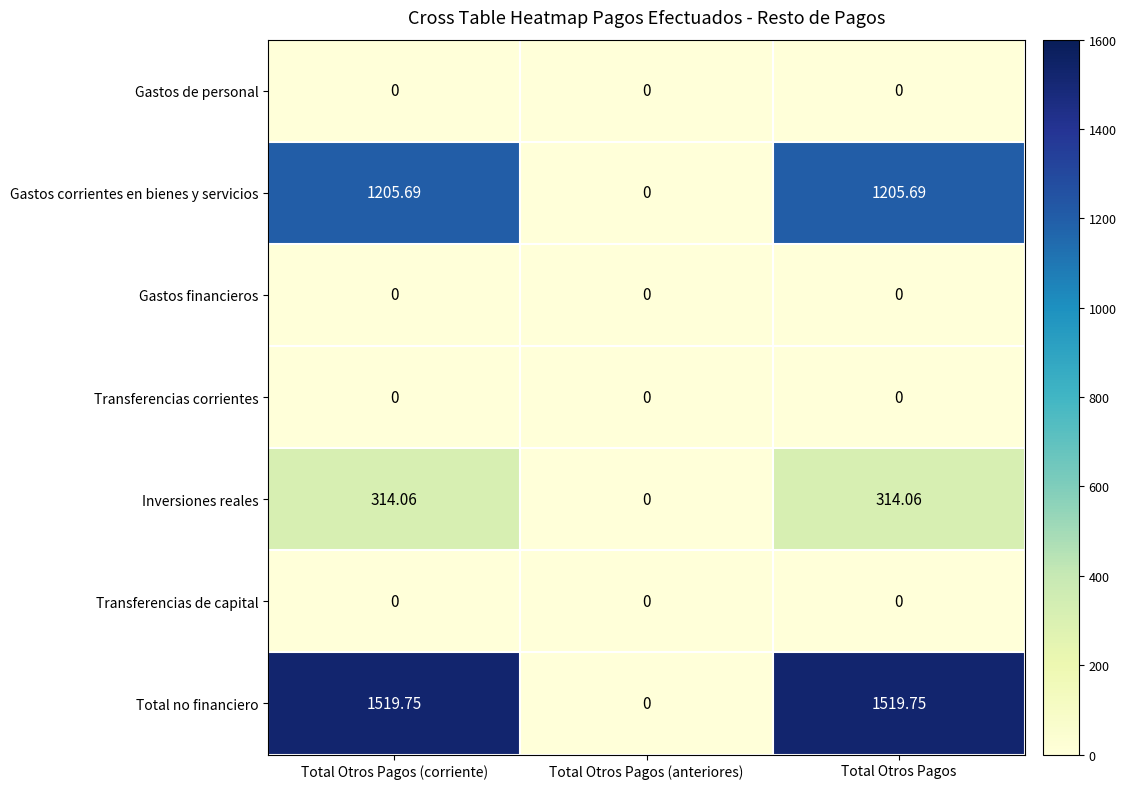

At which label does Gastos corrientes en bienes y servicios reach its minimum?

Total Otros Pagos (anteriores)